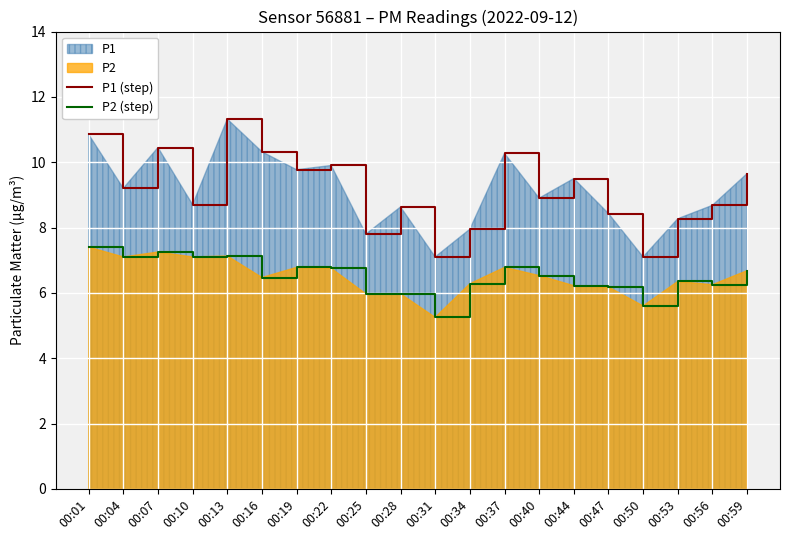

The value of P1 (step) at 00:31 is 10.4. True or false?

False